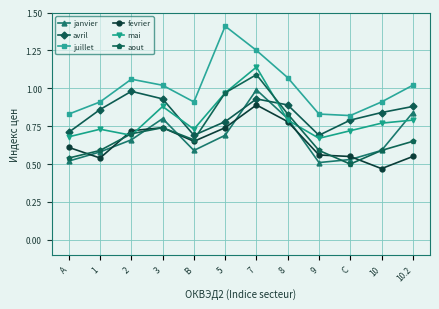

True or false: juillet has more than 1 points higher than both neighbors.

True